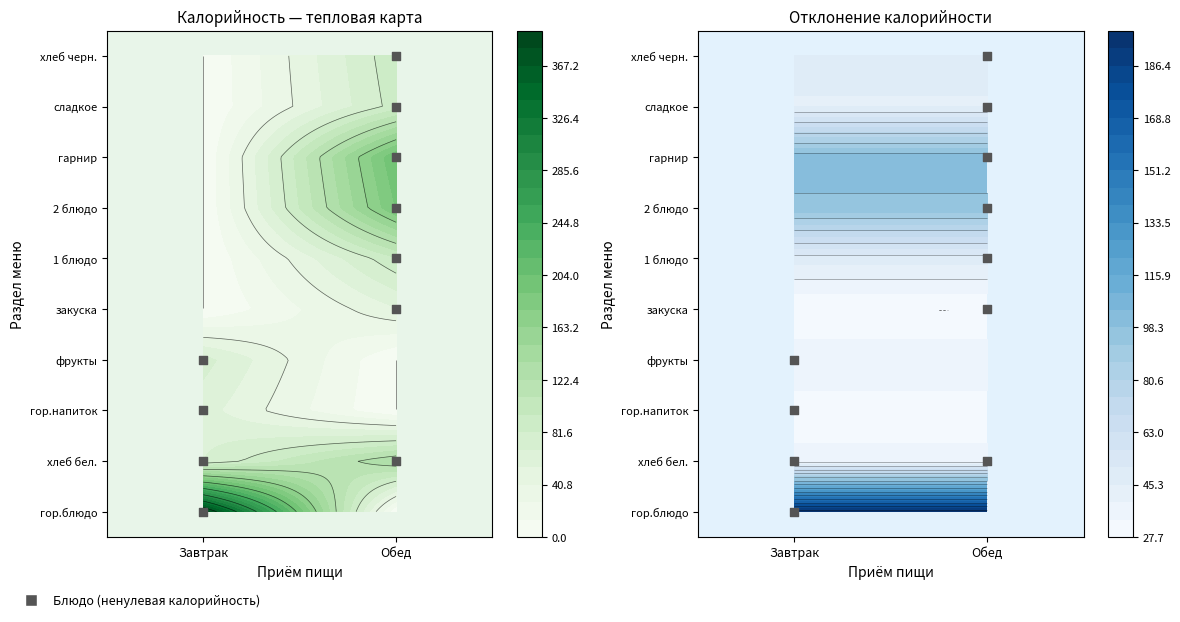

Rank the series by their maximum value, from highest to lowest.

Завтрак, Обед